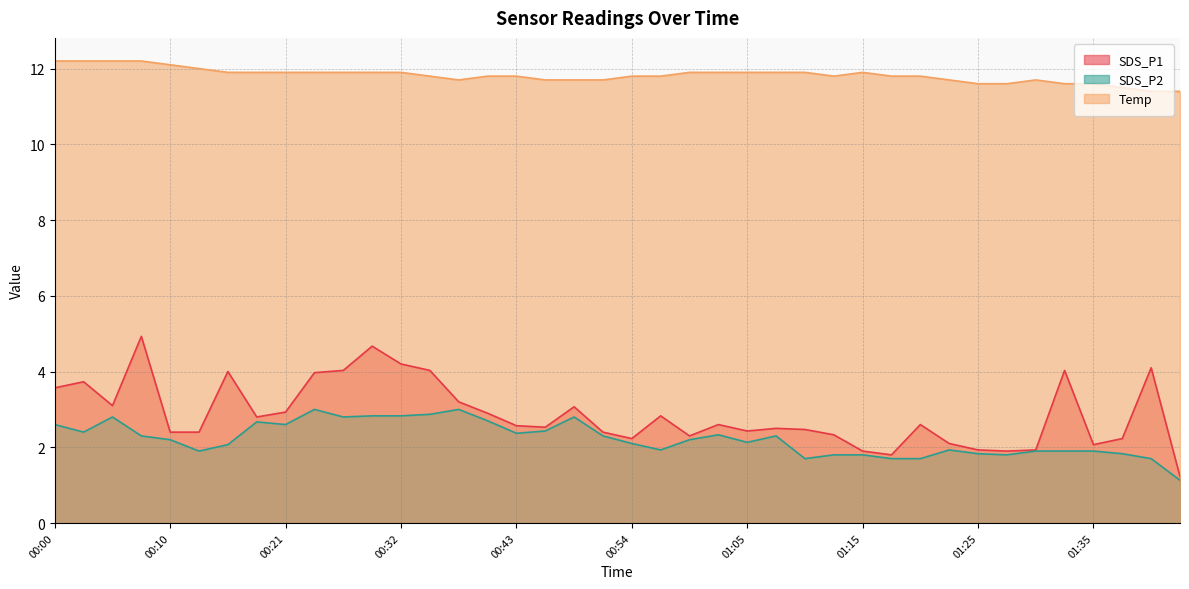

How many data points in SDS_P1 are less than 2?

6